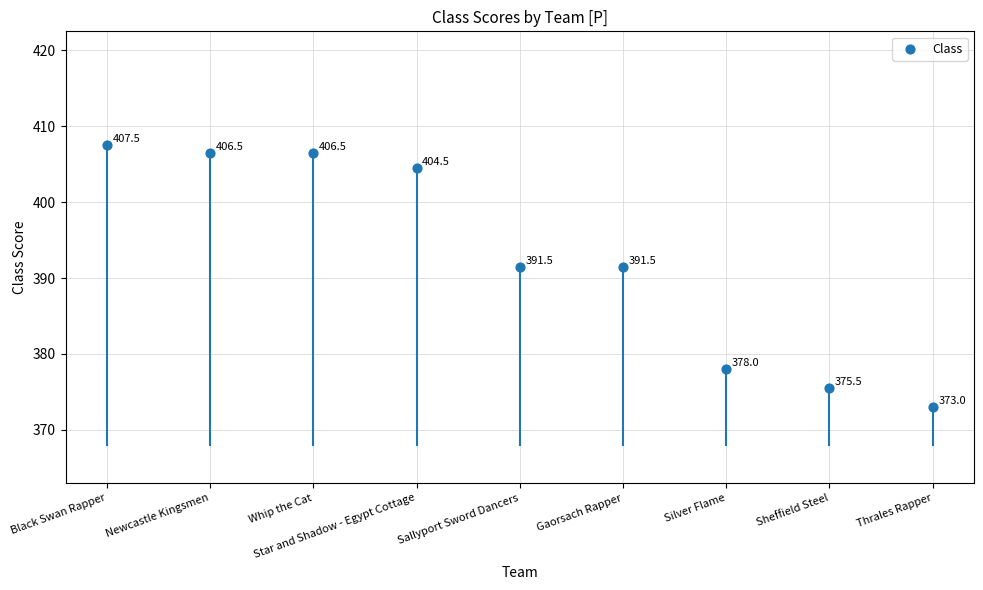

What is the range of Y values (max minus min)?

34.5